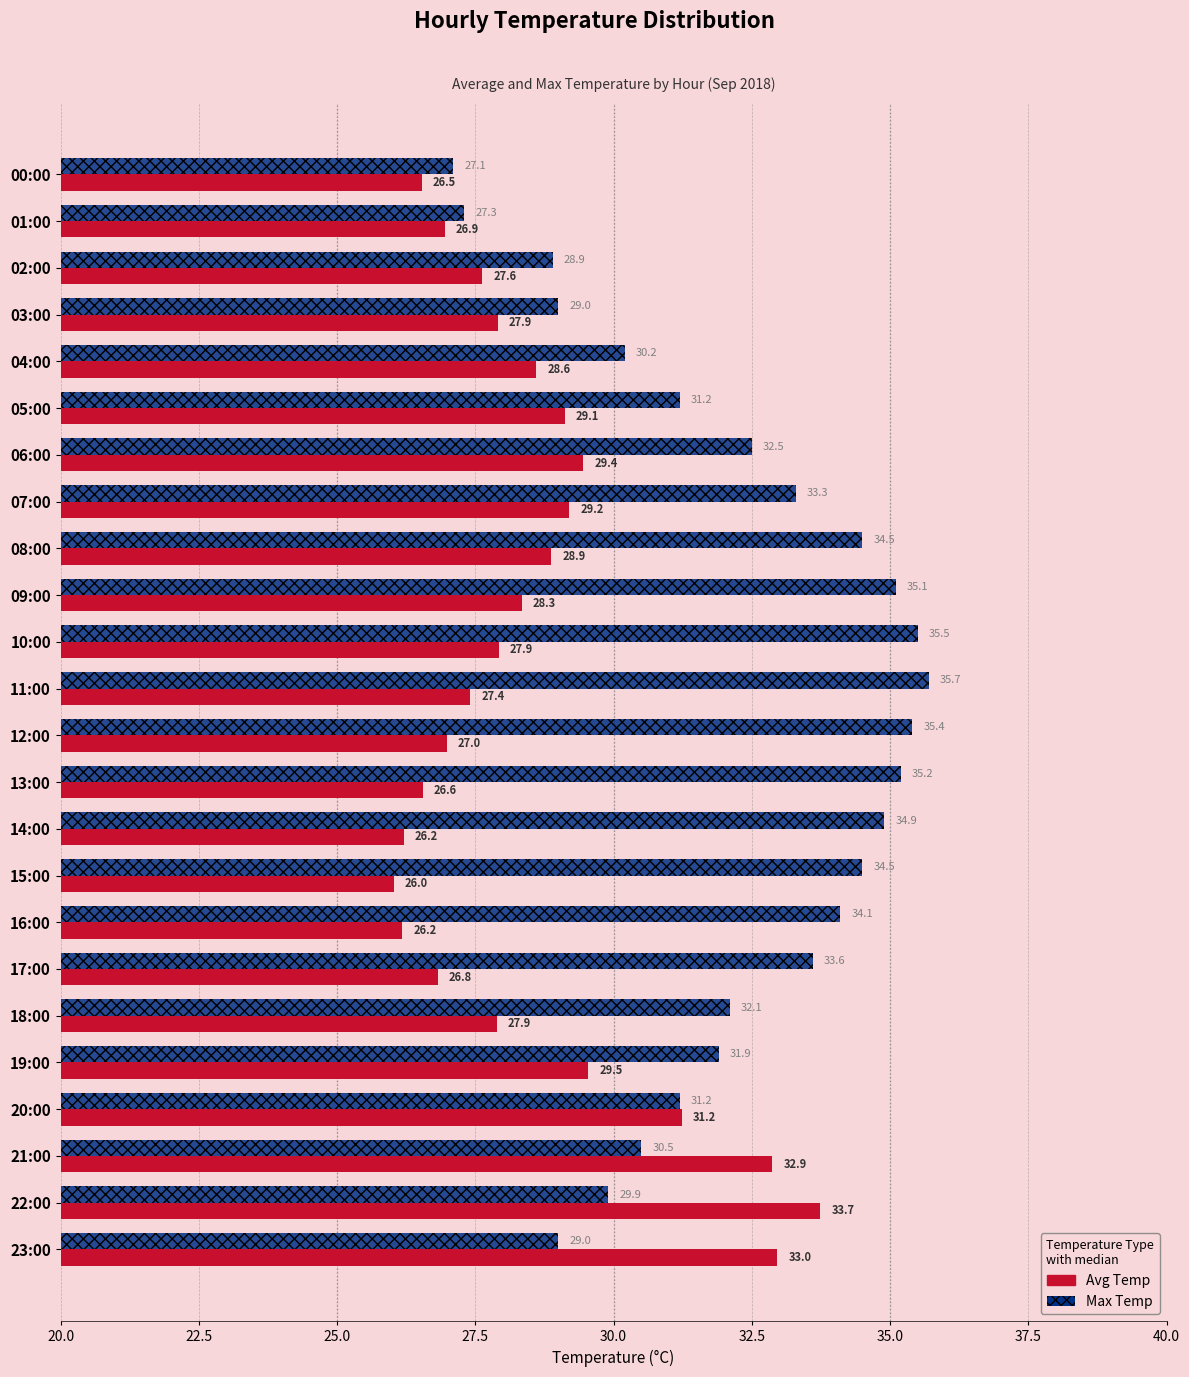

What is the spread (max minus min) of values at 17:00?

6.8